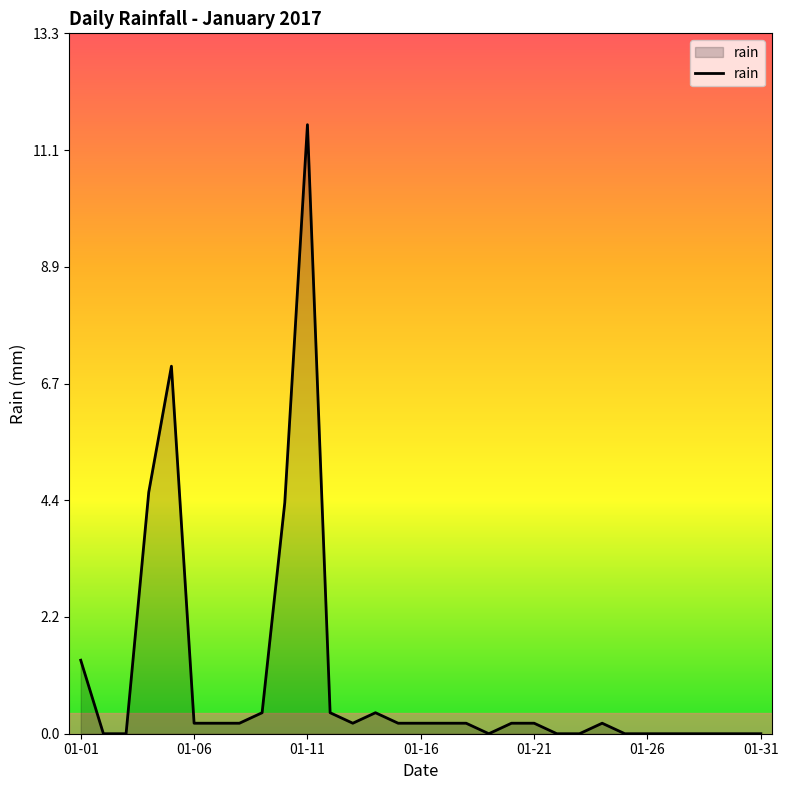

What is the greatest value displayed?

11.6